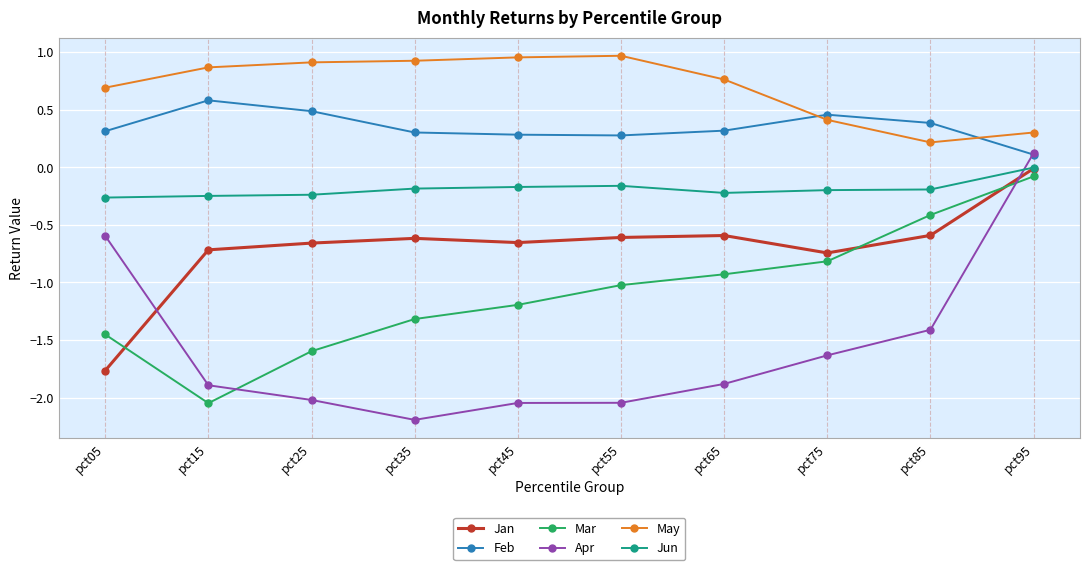

At how many categories does at least one series exceed 0?

10